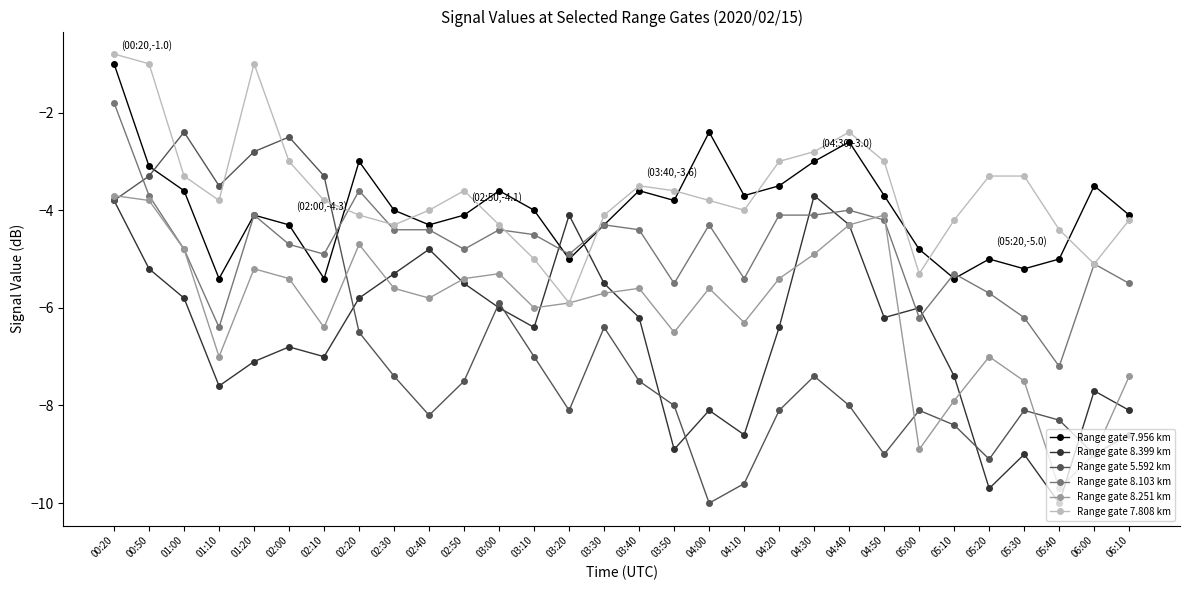

The value of Range gate 7.808 km at 04:10 is -2.6. True or false?

False